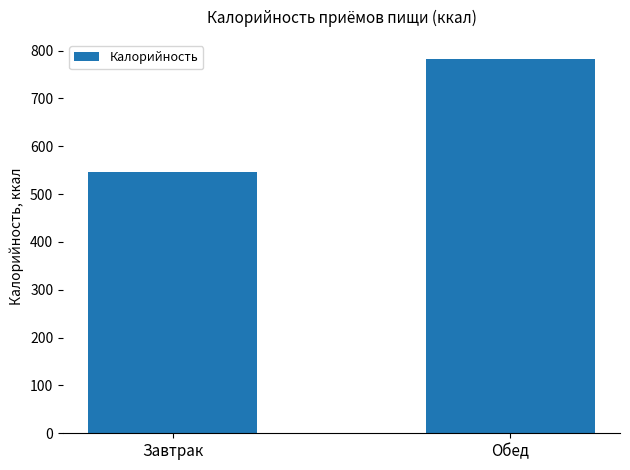

At which category does the chart reach its minimum across all series?

Завтрак